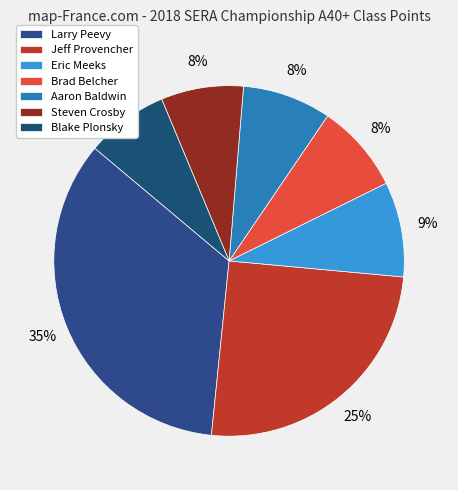

Is it true that Steven Crosby is 20% of the pie?

False